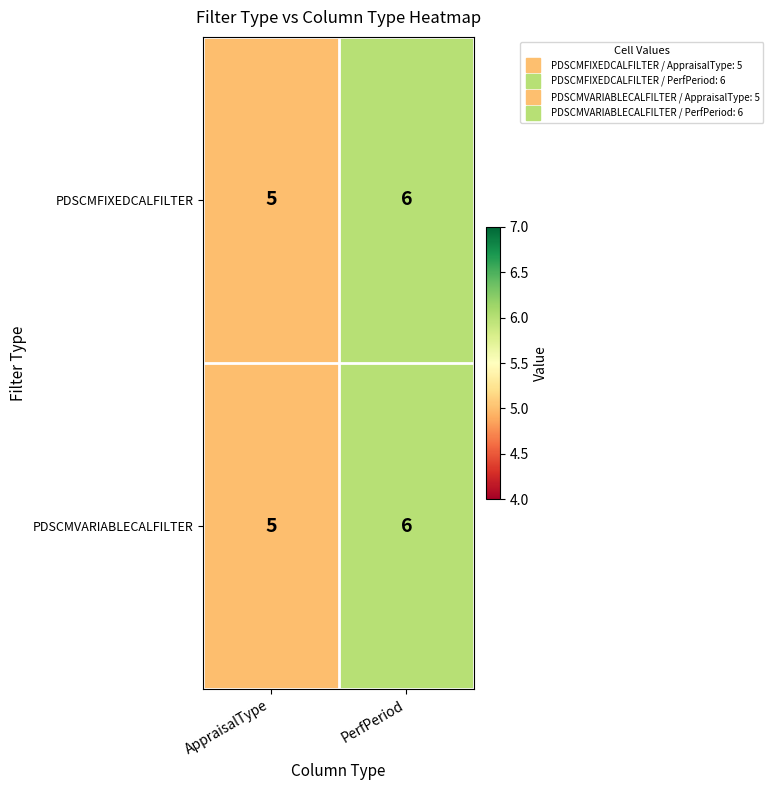

True or false: PDSCMVARIABLECALFILTER has a value of 5 at AppraisalType.

True